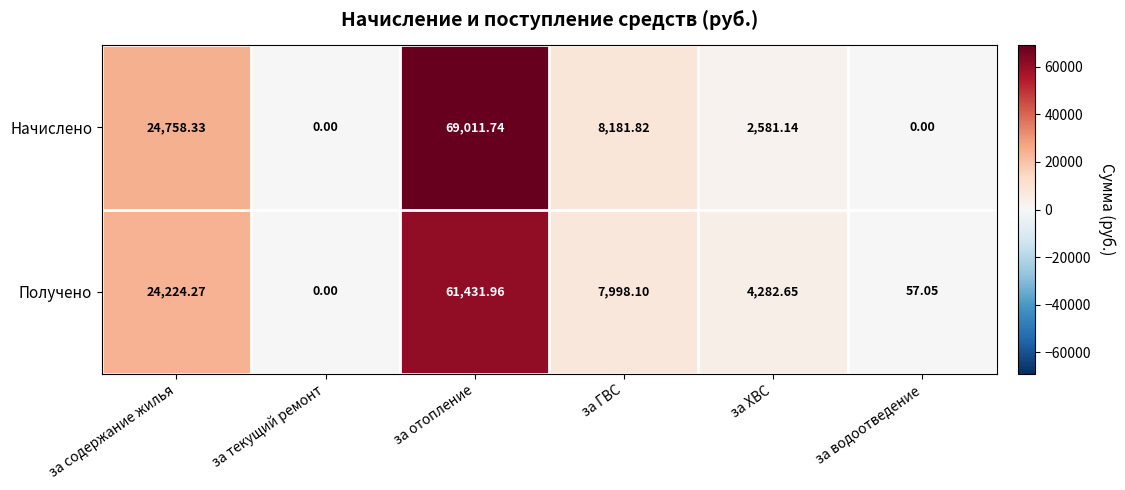

Rank the series by their maximum value, from highest to lowest.

Начислено, Получено